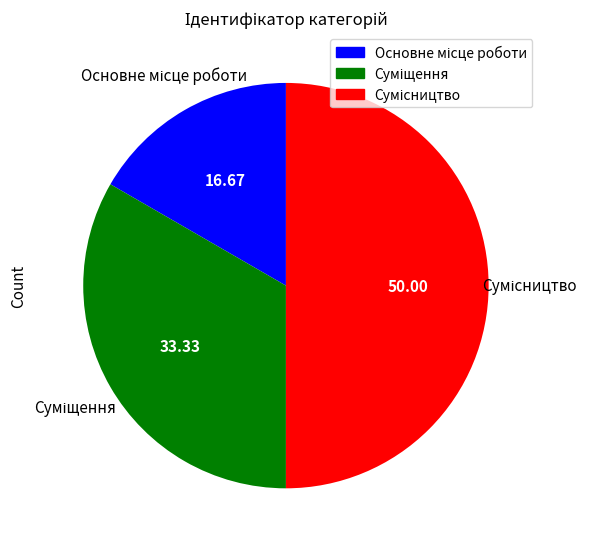

Is it true that Основне місце роботи is 17% of the pie?

True